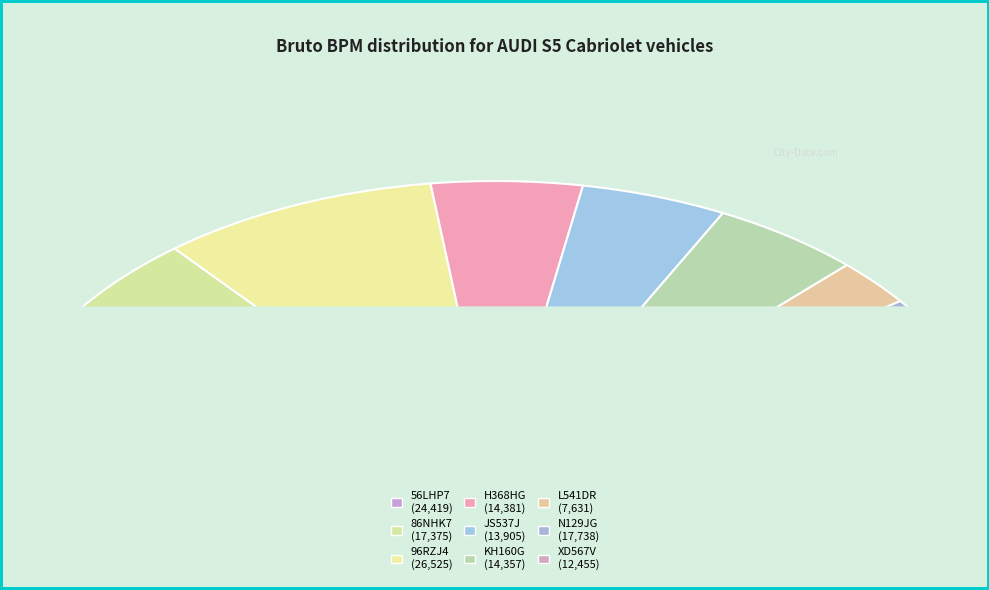

The 56LHP7 slice represents 16% of the pie. True or false?

True